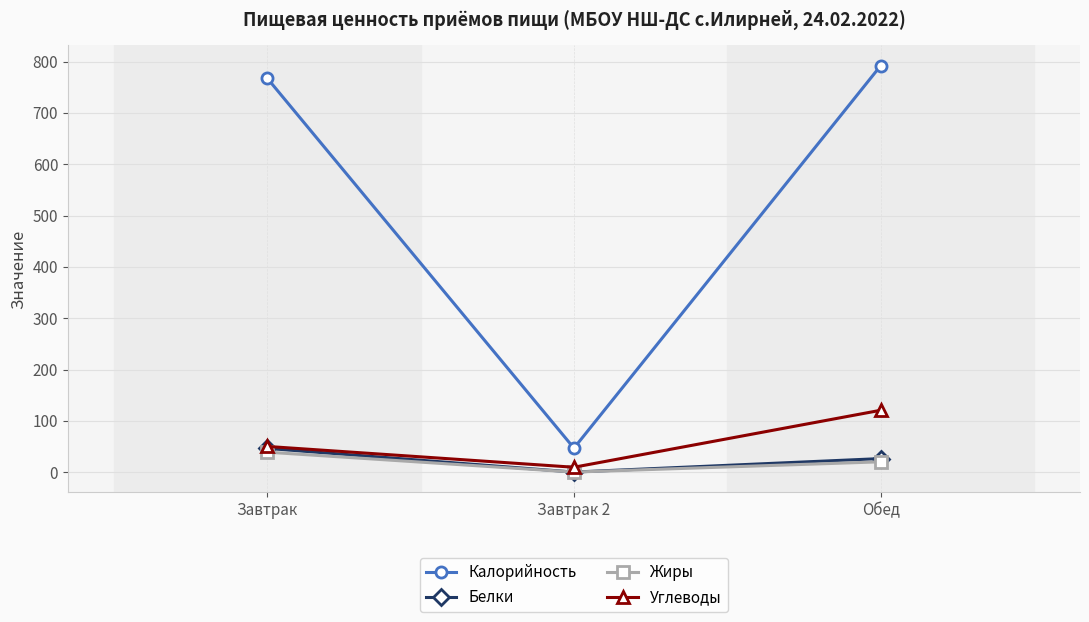

Does the chart have visible grid lines?

Yes